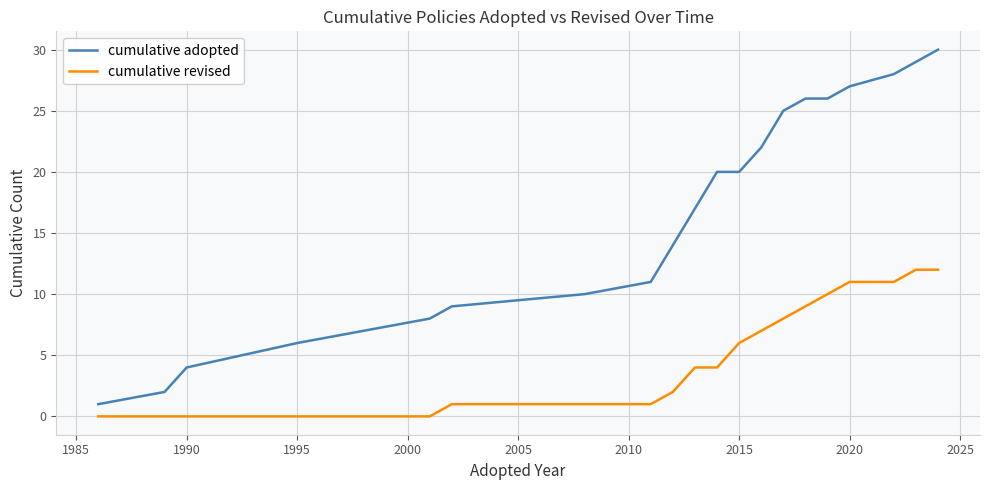

Count the number of data series in this chart.

2